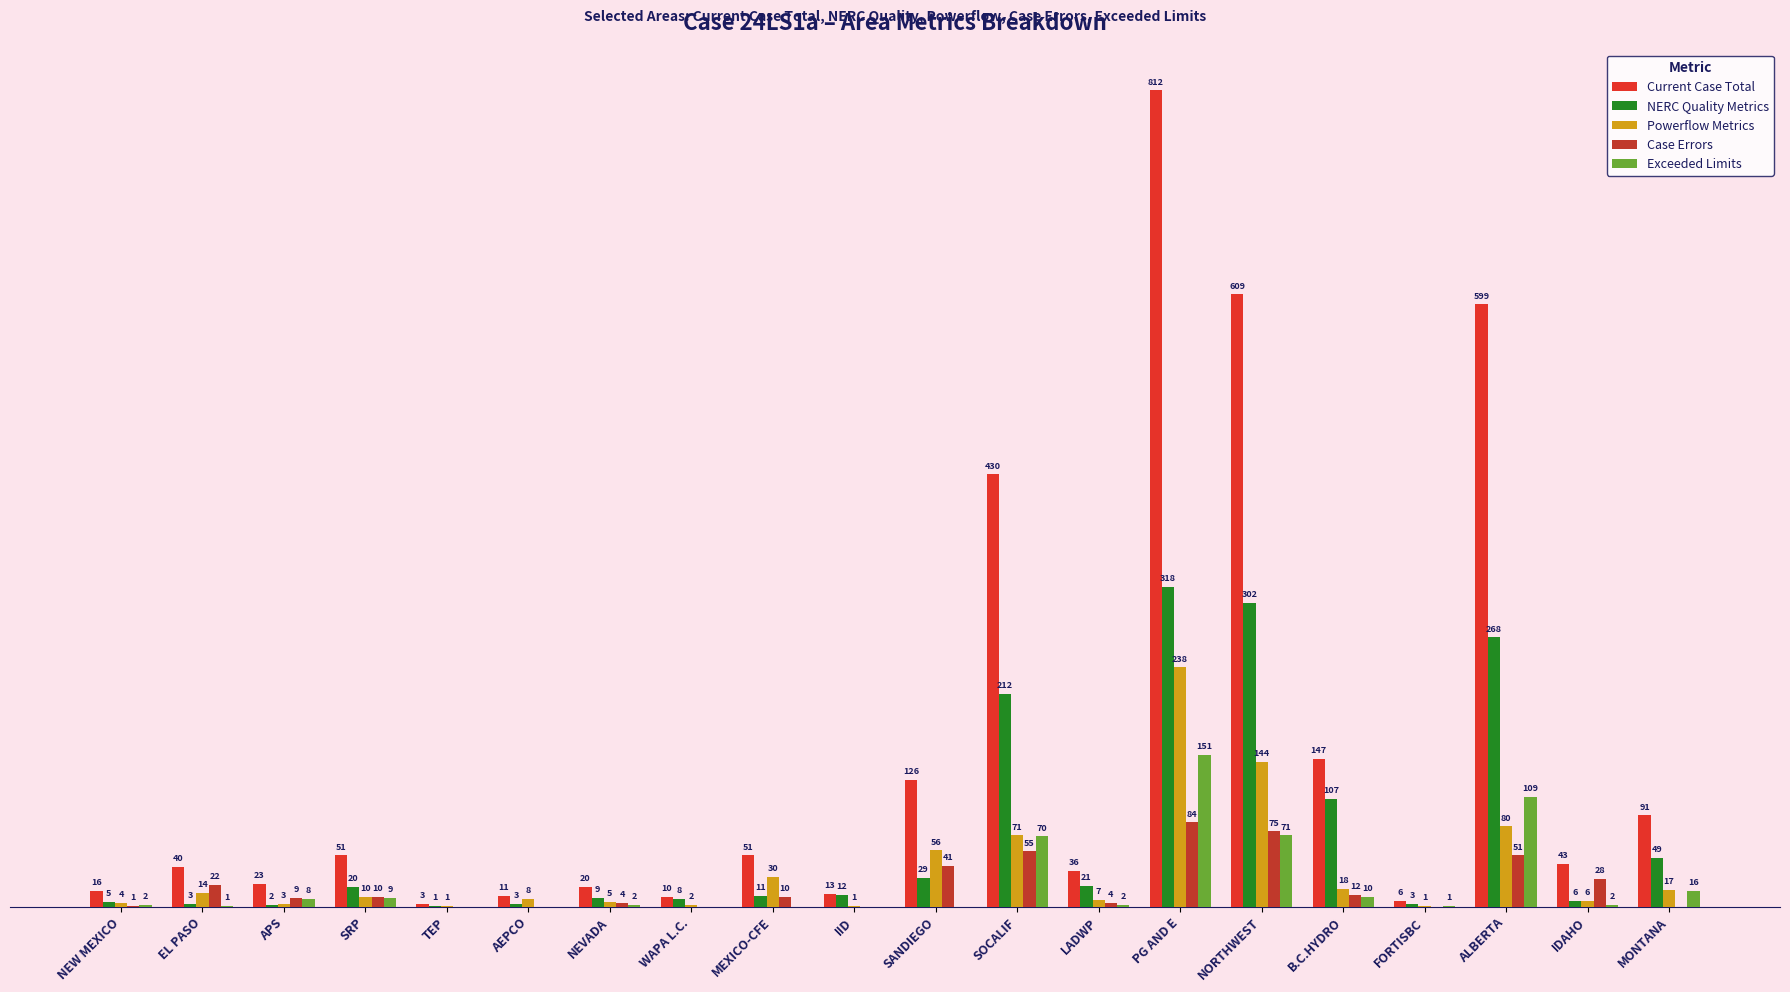

The value of Current Case Total at LADWP is 52. True or false?

False